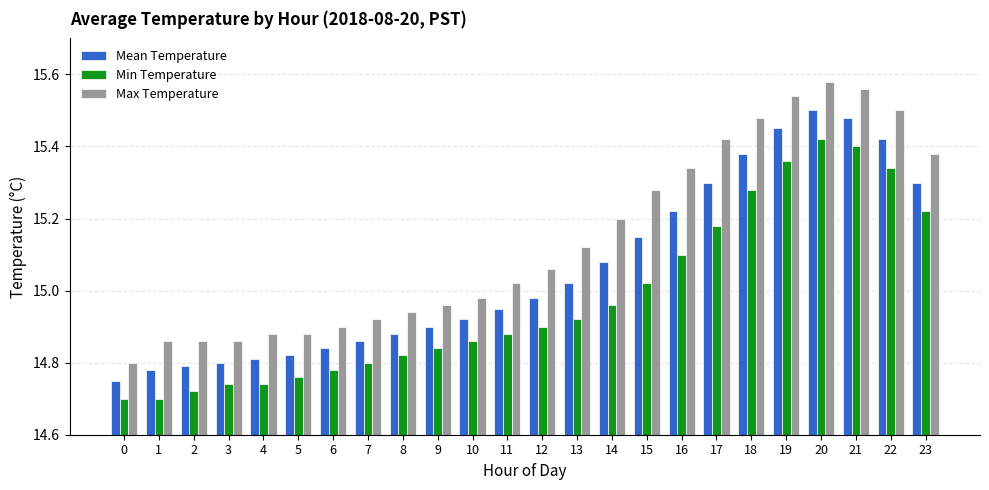

At 6, list the series in order from largest to smallest.

Max Temperature, Mean Temperature, Min Temperature